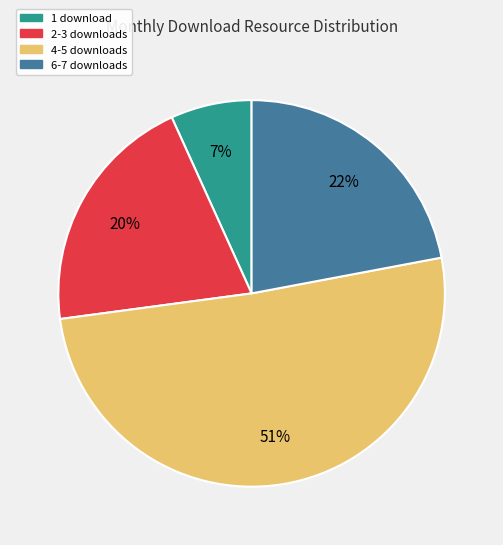

Which category has the biggest portion of the pie?

4-5 downloads